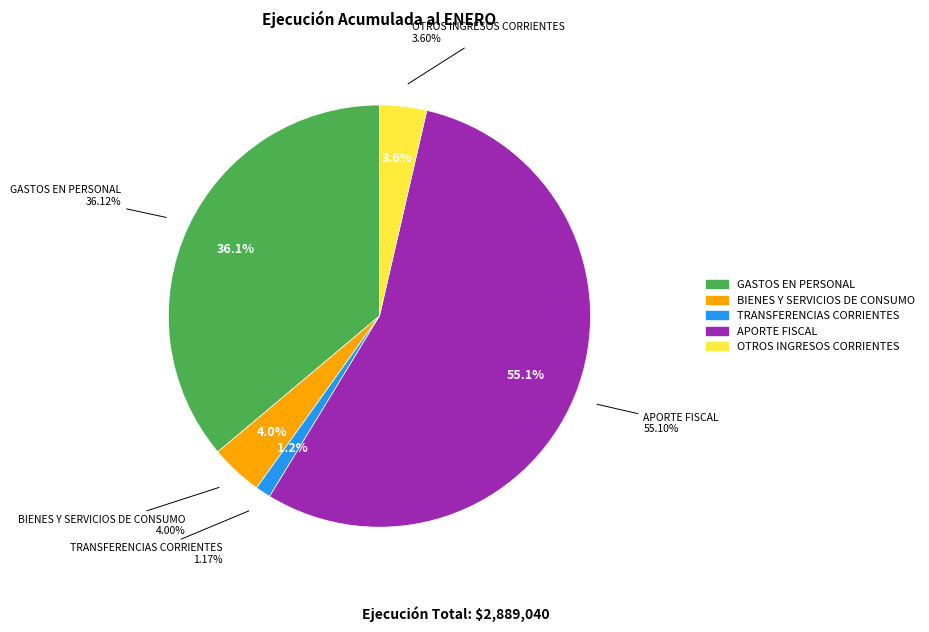

Count the number of slices in the pie.

5